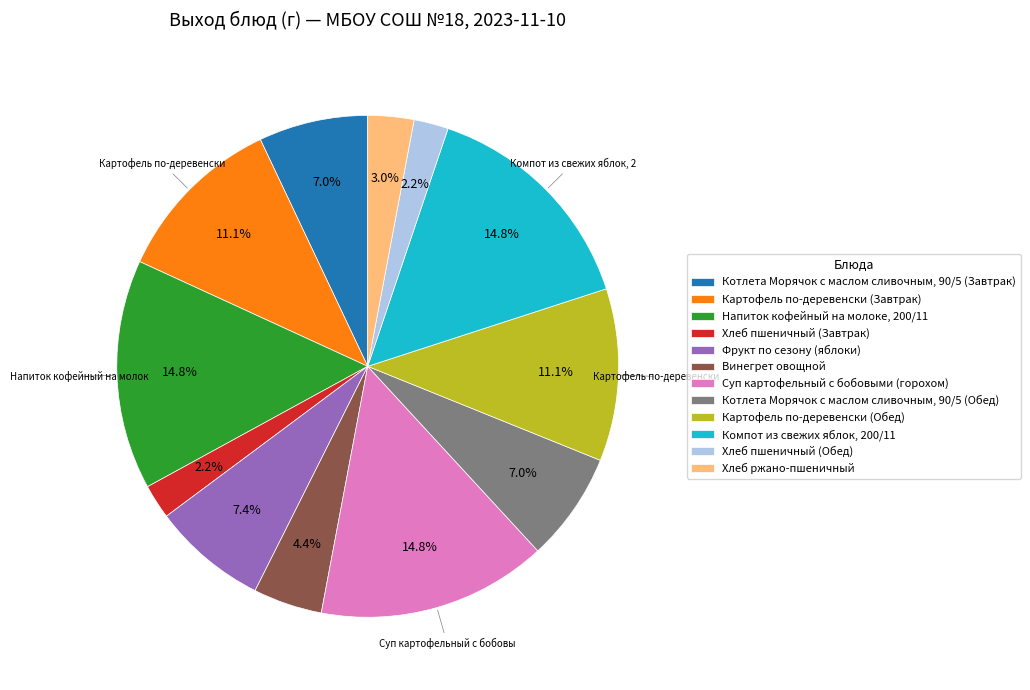

Is there any slice that represents more than half of the pie?

No